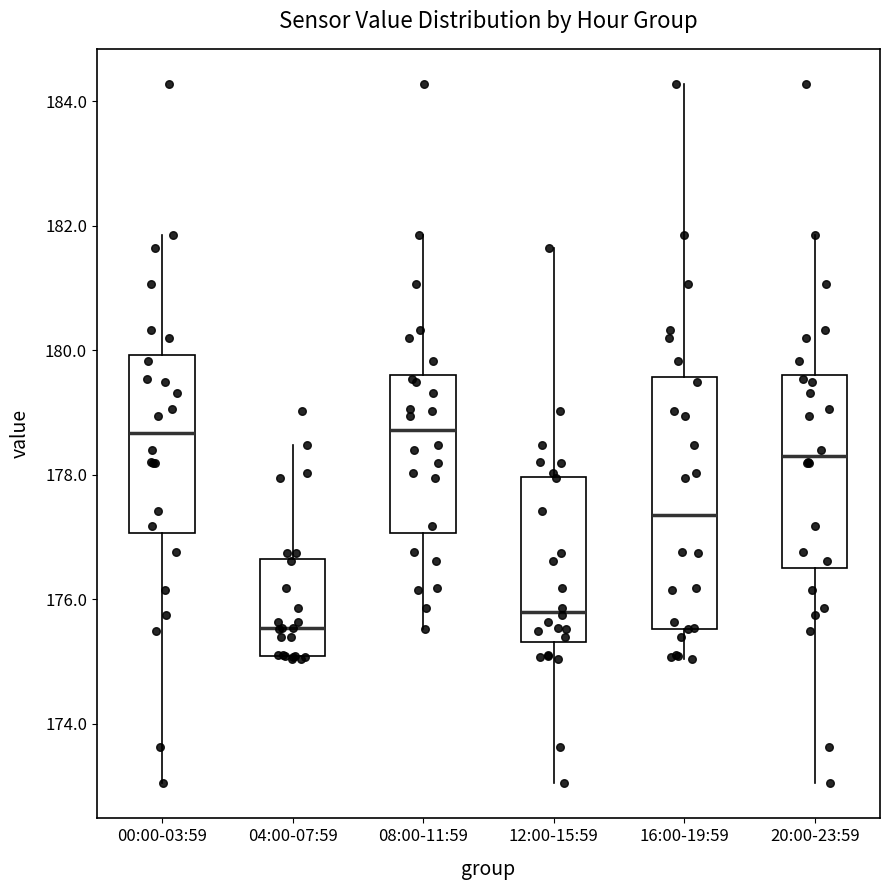

Where is the lower edge of the box for 16:00-19:59 on the y-axis? The values are not printed on the chart, so give them approximately, as read against the axis.

175.6